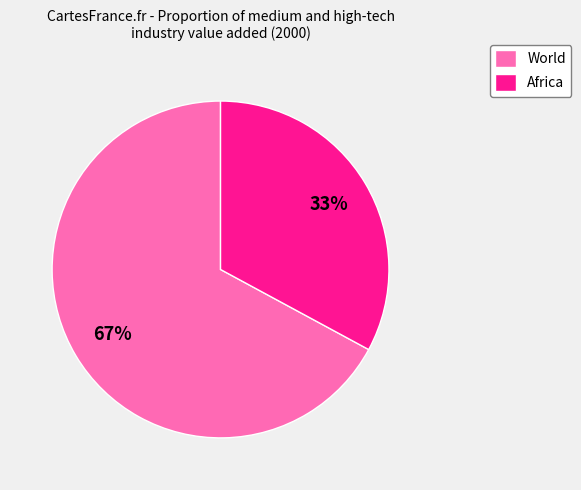

Is there any slice that represents more than half of the pie?

Yes